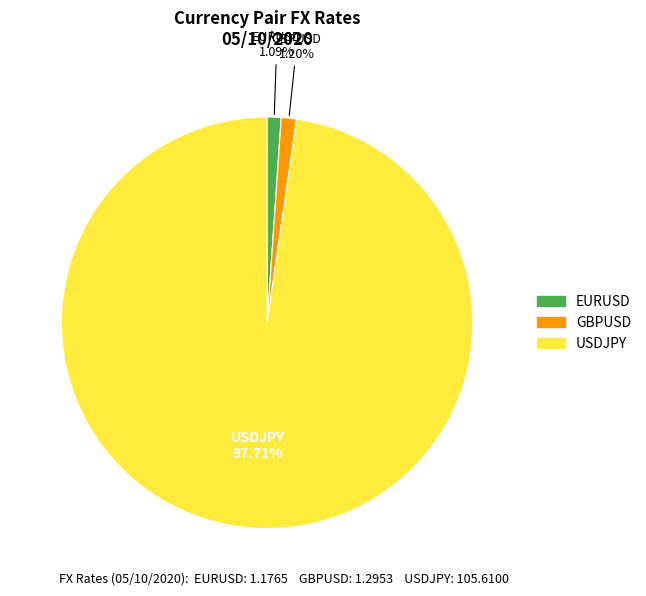

Which category has the biggest portion of the pie?

USDJPY